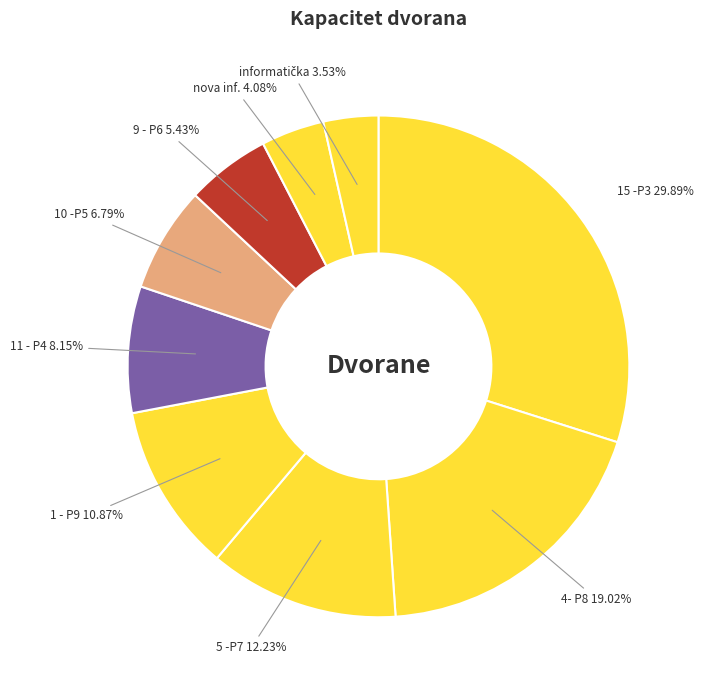

What is the largest slice in the pie chart?

15 -P3